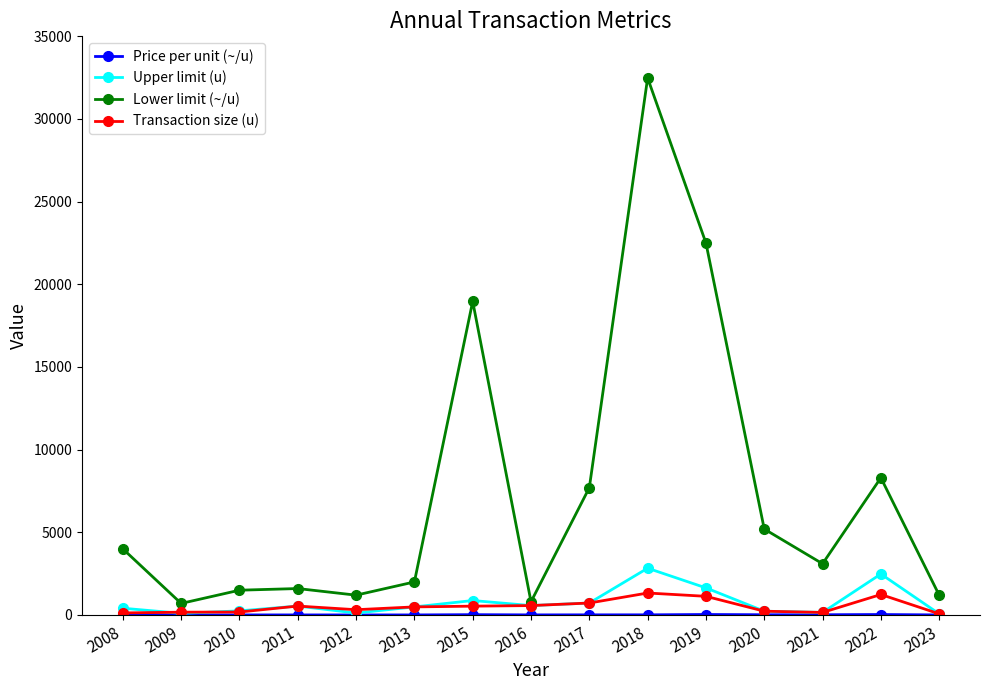

In Lower limit (~/u), how many points are lower than both neighbors (excluding endpoints)?

4